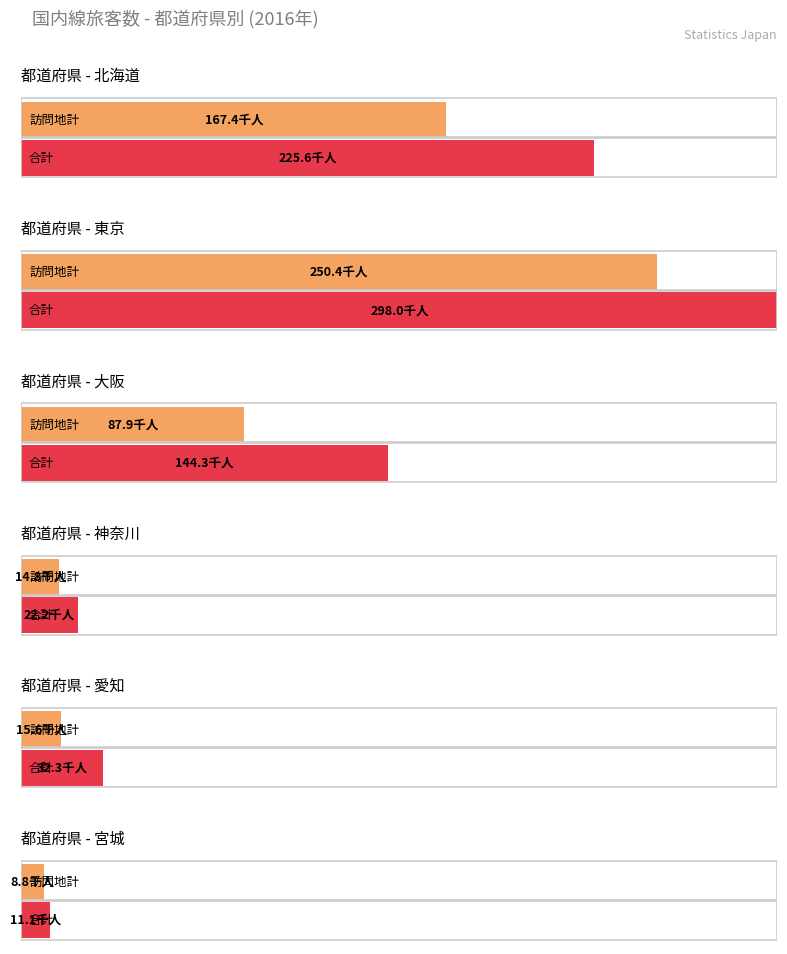

The 大阪 series shows 119.5 at 訪問地計. True or false?

False